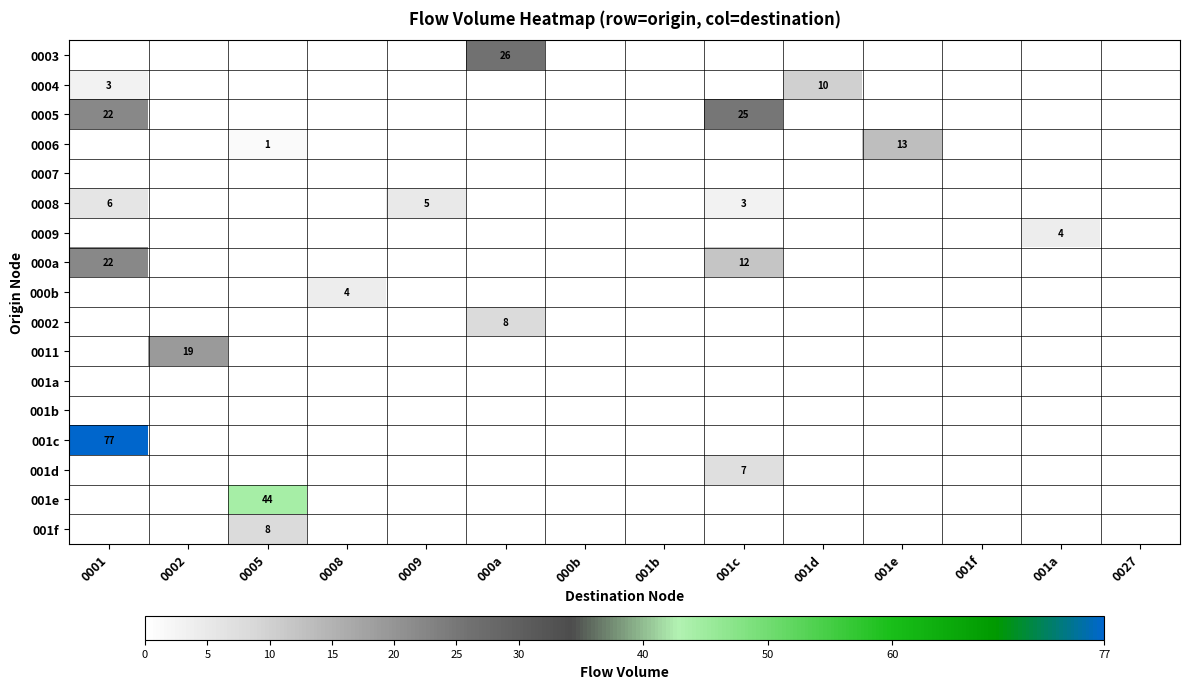

Which category has the lowest value across all series?

0001